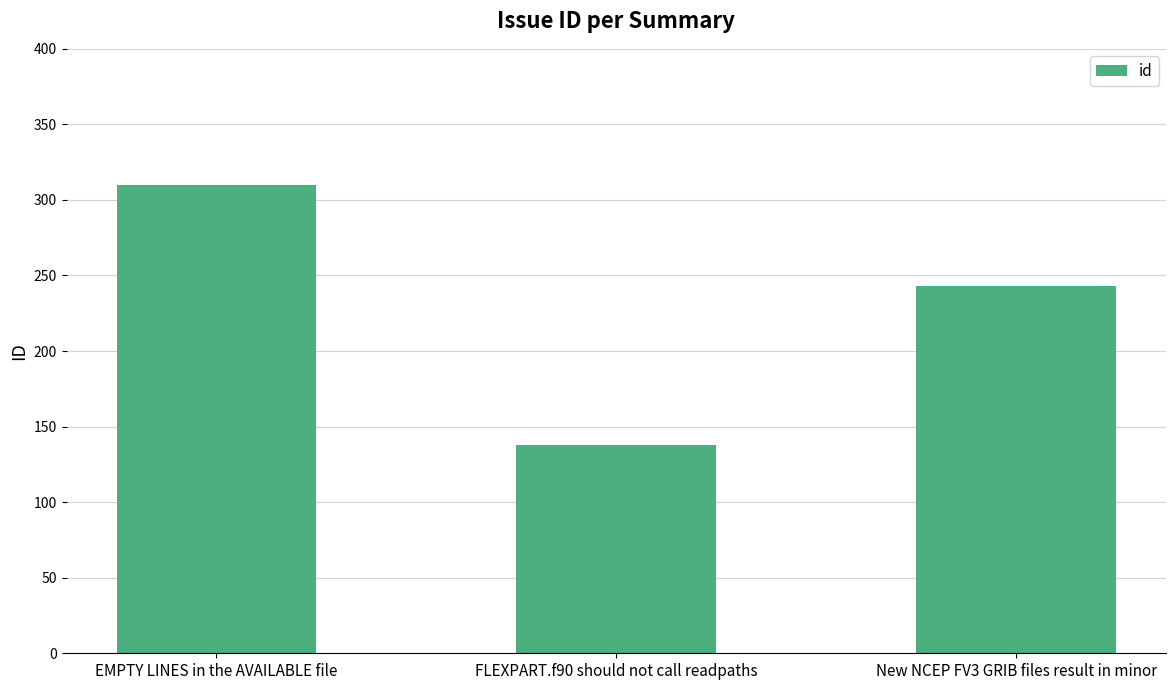

Reading left to right, what are all the values shown in this chart?

EMPTY LINES in the AVAILABLE file=310	FLEXPART.f90 should not call readpaths=138	New NCEP FV3 GRIB files result in minor=243